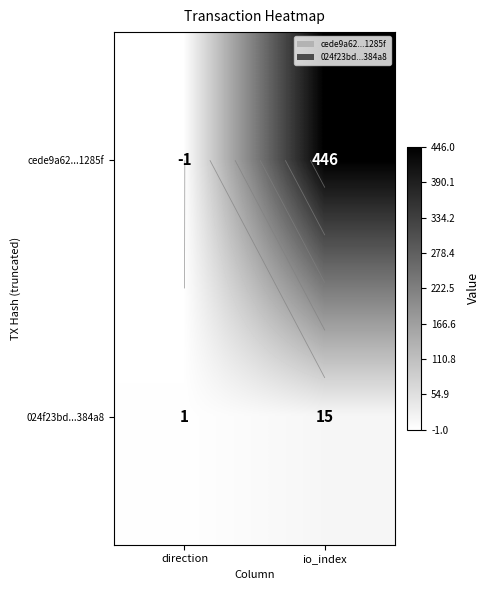

What is the minimum value for 024f23bd...384a8?

1